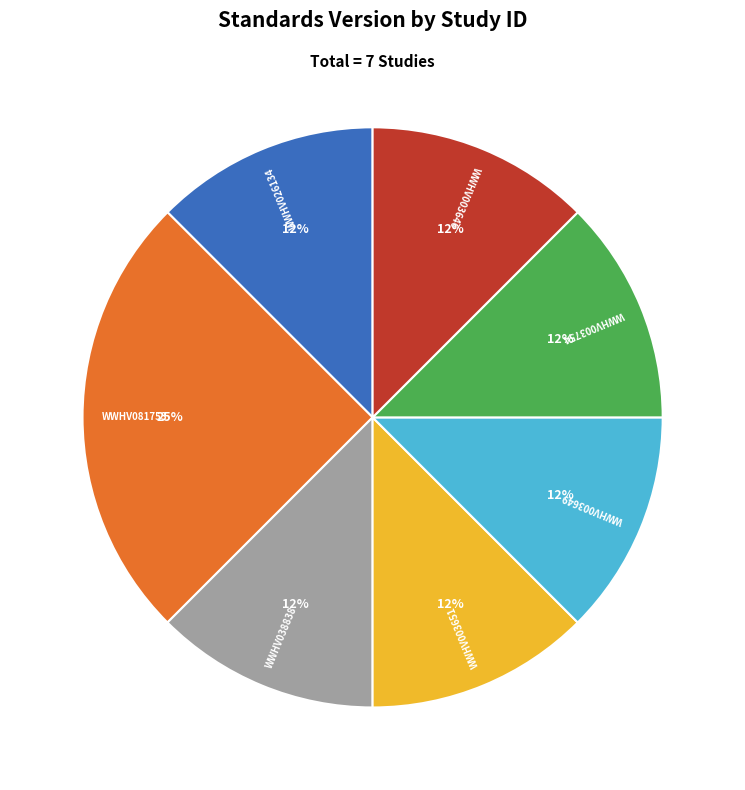

Is WWHV026134 the majority of the pie?

No